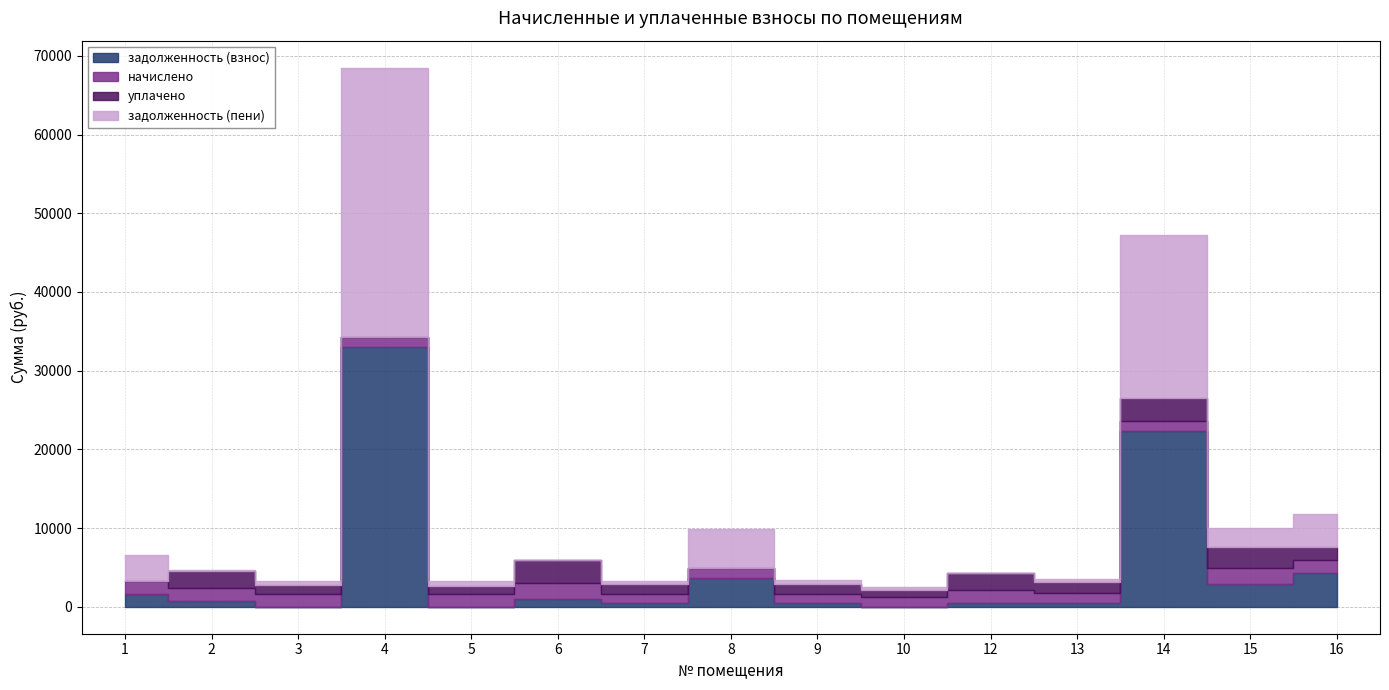

How many values in the задолженность (взнос) series are below 675?

7